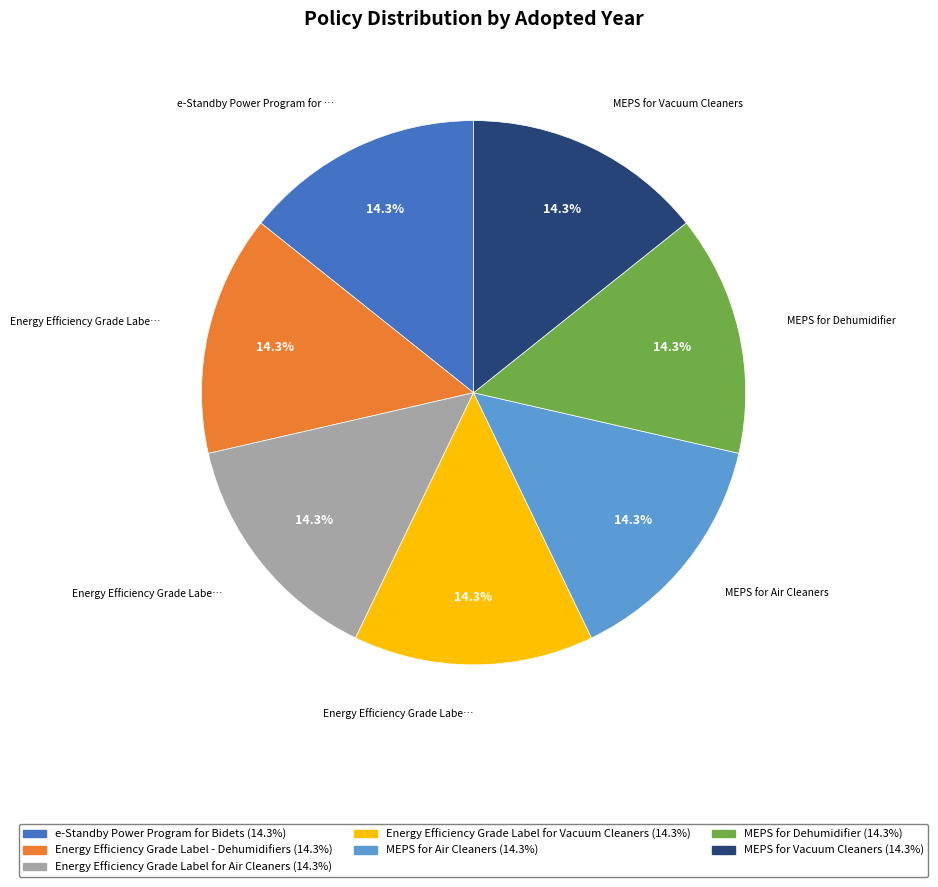

How much of the chart is everything except MEPS for Dehumidifier?

85.7%